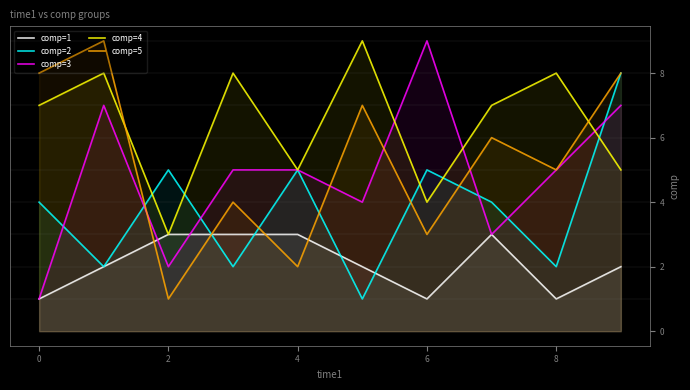

True or false: comp=1 has a value of 0 at 0.

False